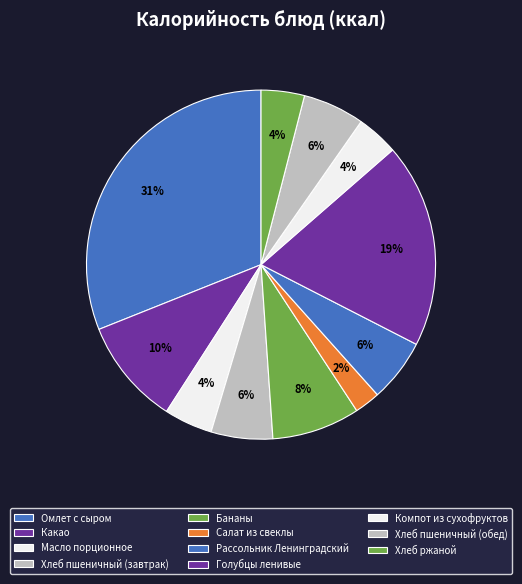

What is the change in value from Бананы to Компот из сухофруктов?

-63